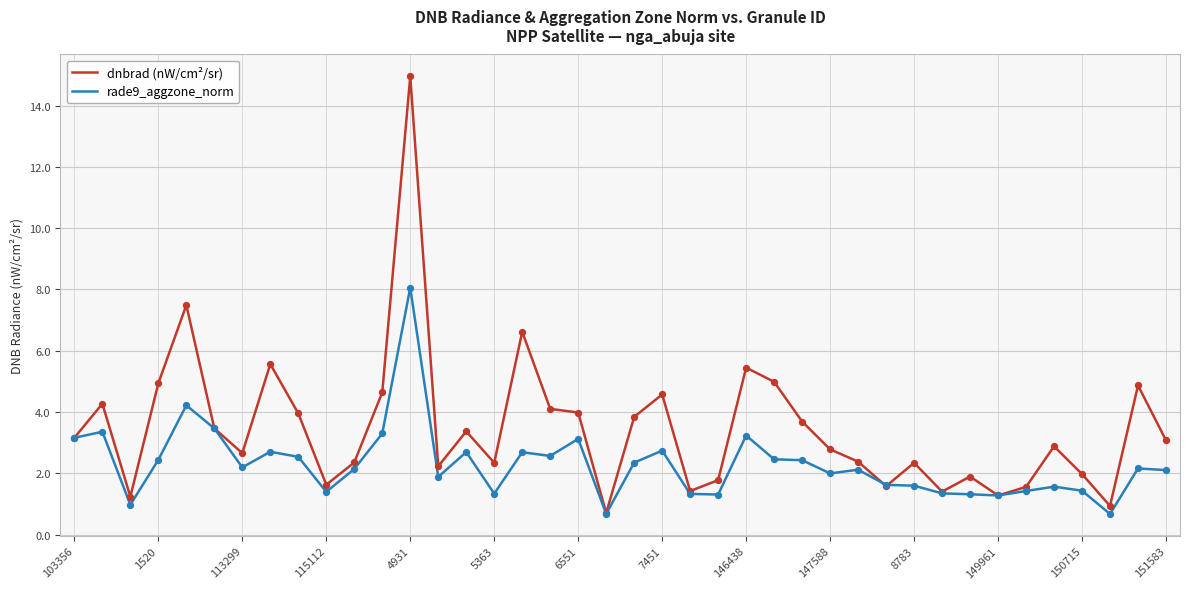

Which series has the largest total across all categories?

dnbrad (nW/cm²/sr)